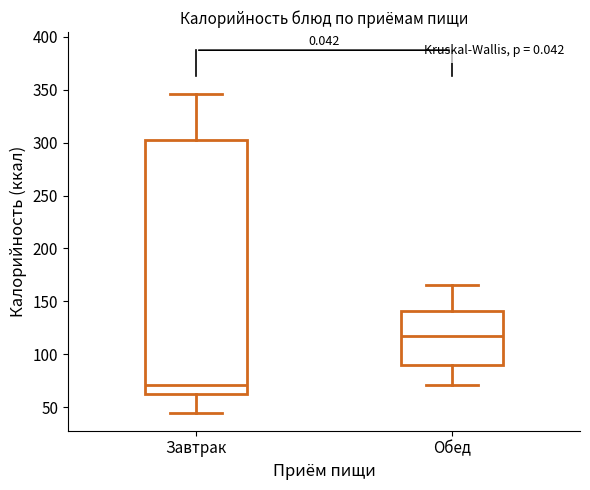

Which box is the tallest, from its lower edge to its upper edge?

Завтрак